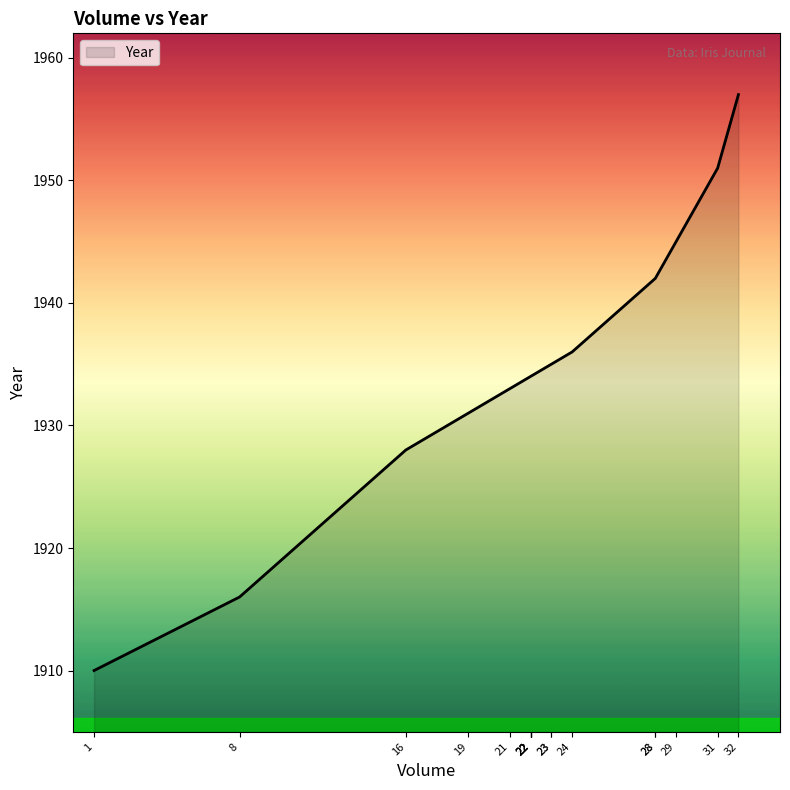

The value at 32 is 3078. True or false?

False